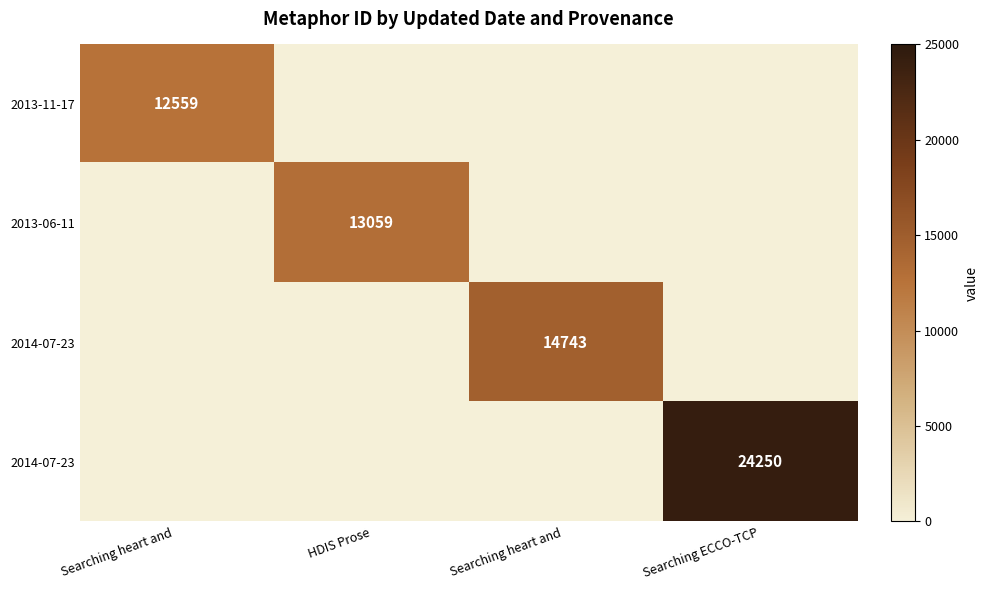

How many distinct data groups are displayed?

4